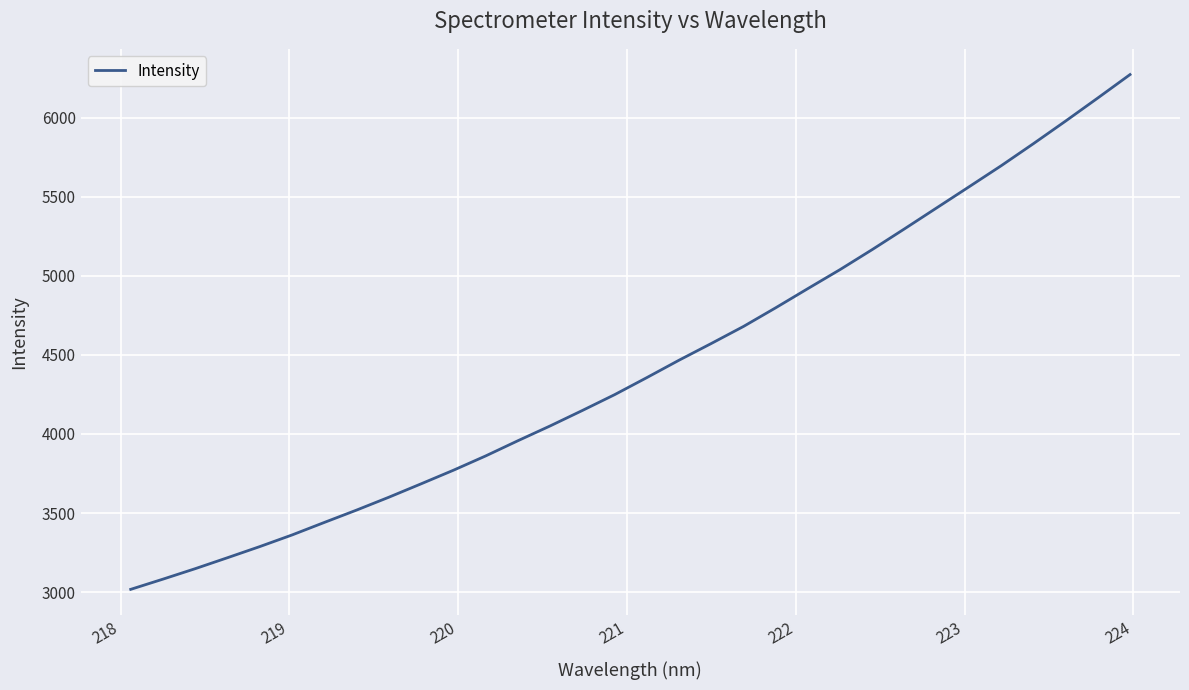

What is the difference between the maximum and minimum values?

3254.4